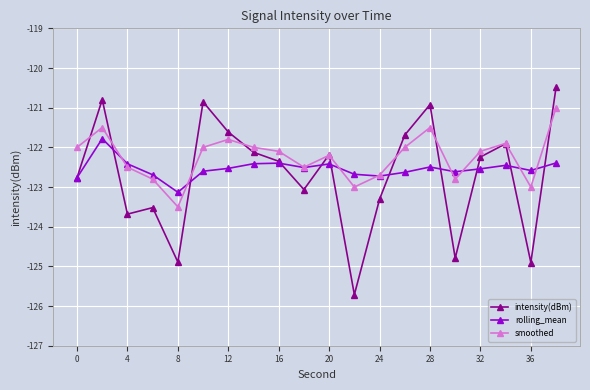

True or false: smoothed and rolling_mean intersect in this chart.

True